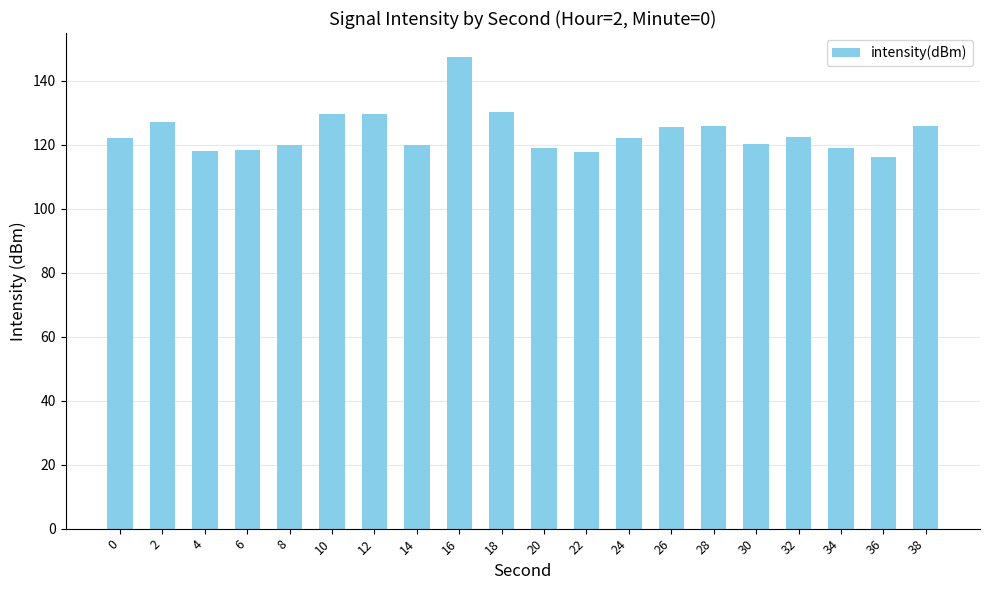

Are the bars grouped side by side (vs. stacked)?

No